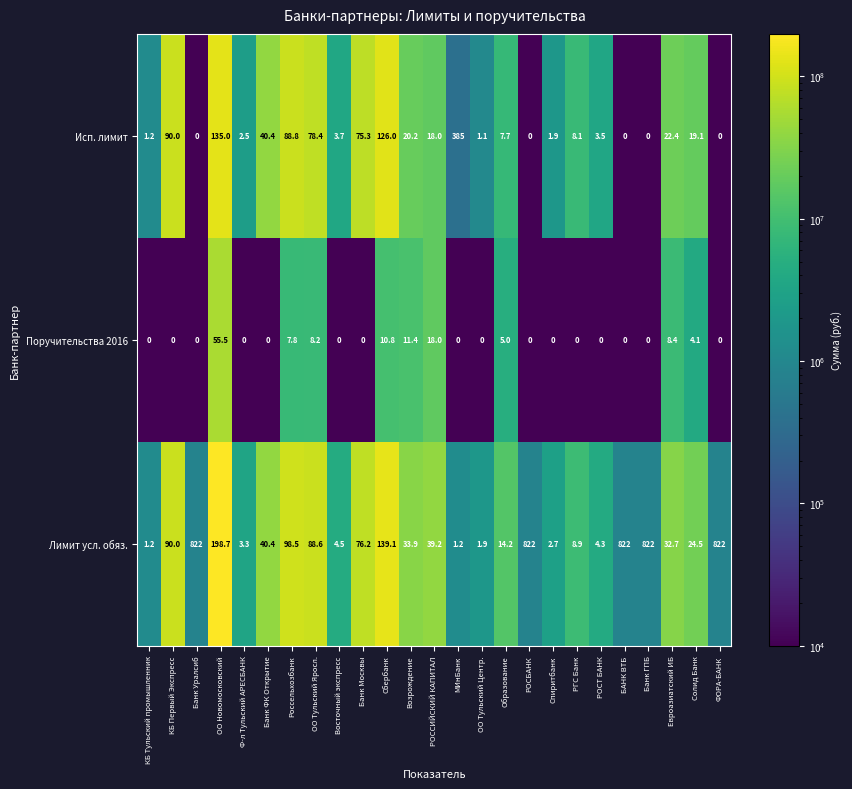

Which series has the widest spread of values?

Лимит усл. обяз.